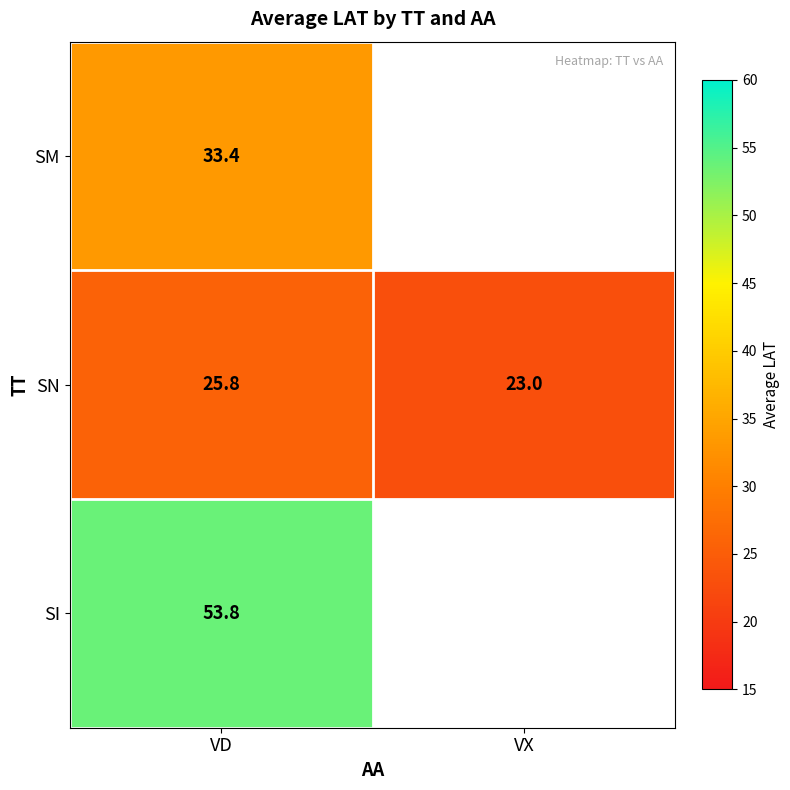

At which label is SN closest to 24?

VX